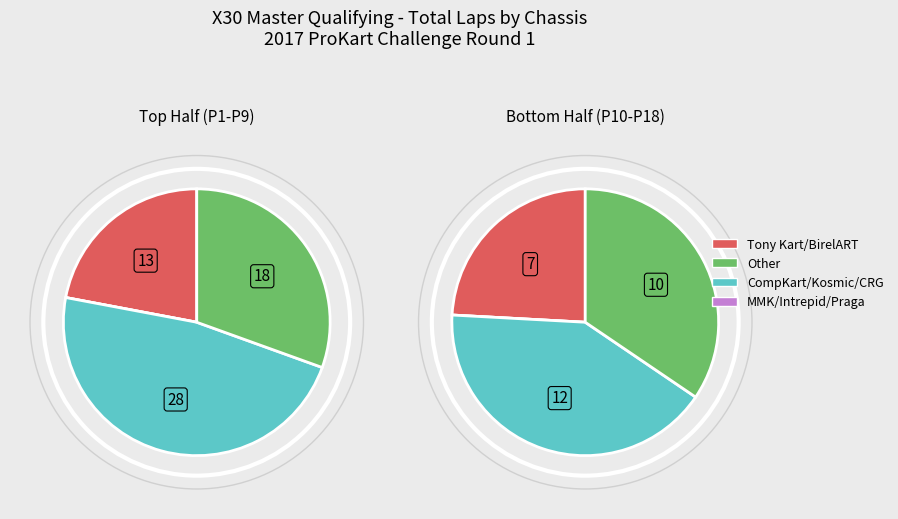

The Chuck Sanford slice represents 10% of the pie. True or false?

False